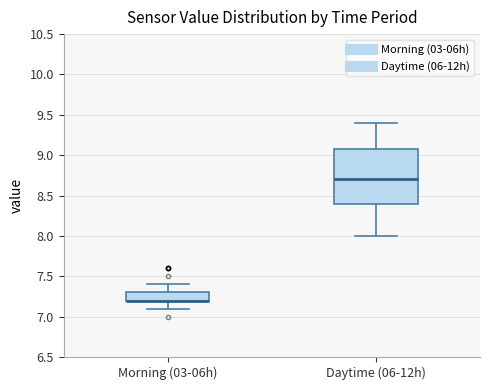

Where is the upper edge of the box for Daytime (06-12h) on the y-axis? The values are not printed on the chart, so give them approximately, as read against the axis.

9.1